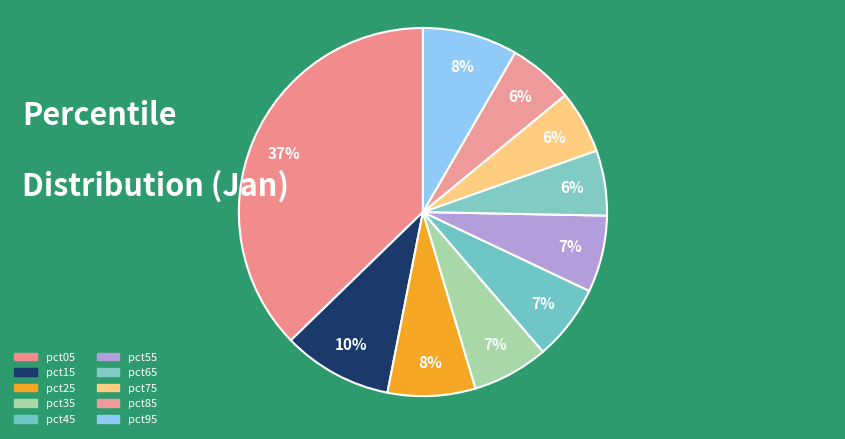

What percentage is the pct05 slice, to the nearest percent?

37%